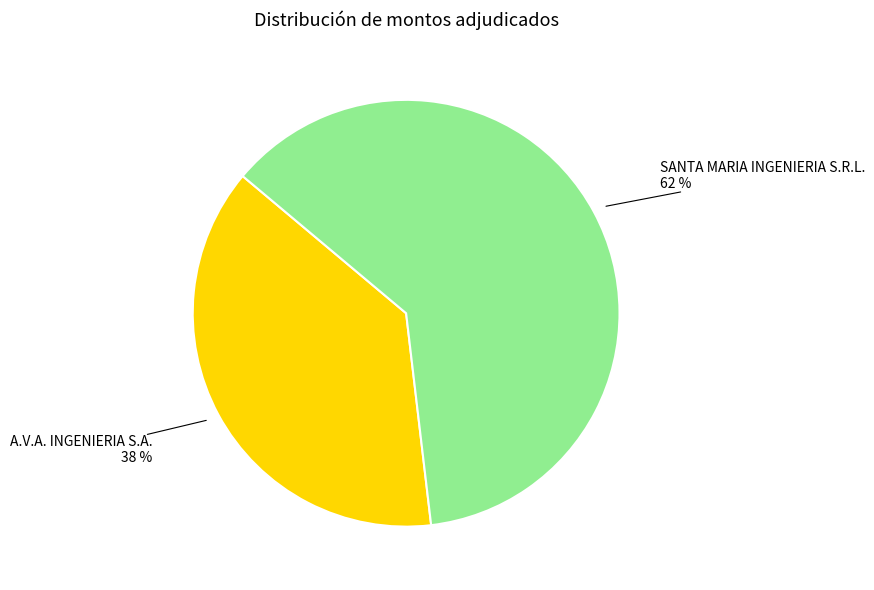

To the nearest percent, what is the difference between the largest and smallest slice percentages?

24%